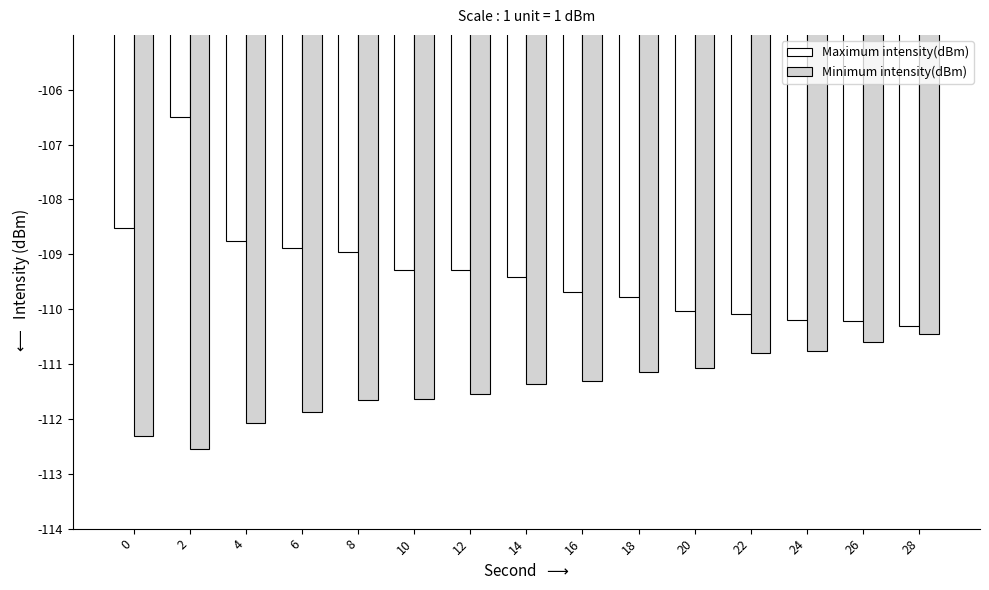

Is it true that Minimum intensity(dBm) equals -111.7 at 8?

True